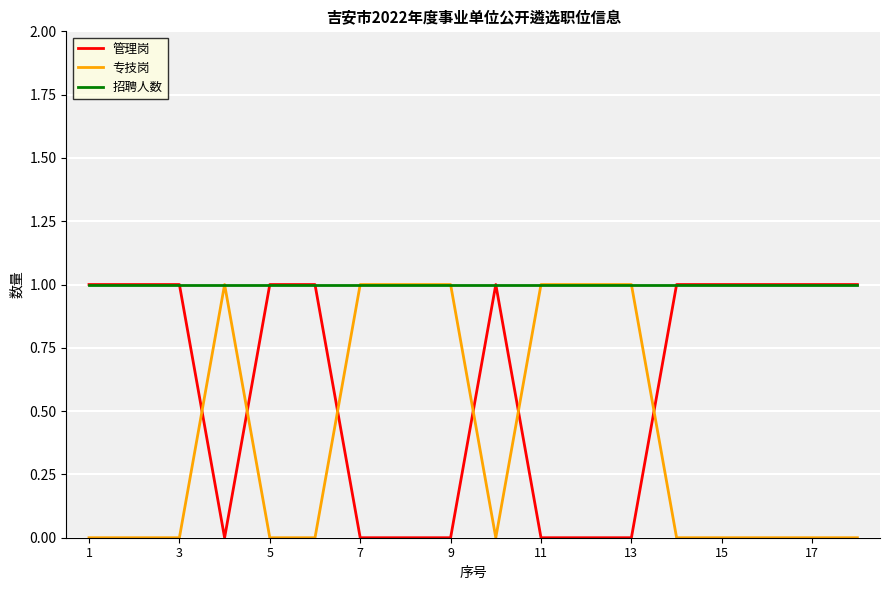

True or false: 专技岗 and 管理岗 cross at least once.

True